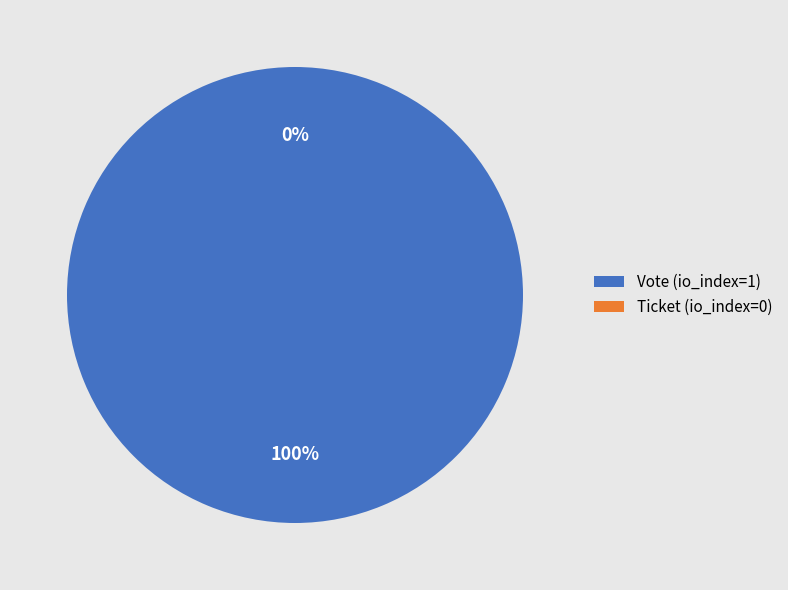

How many segments does this pie chart have?

2